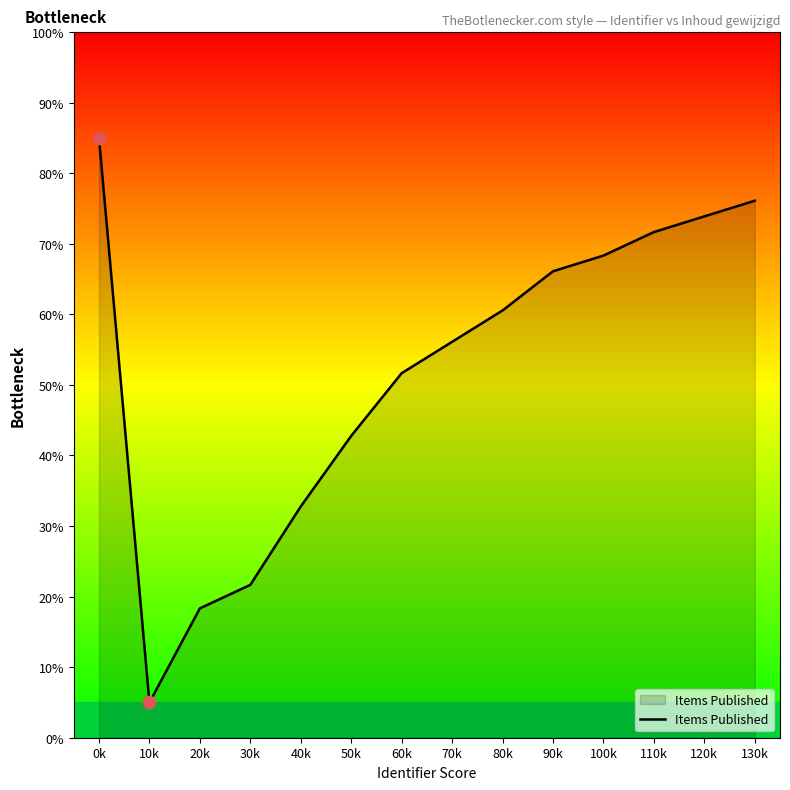

Which has a higher value, 10k or 60k?

60k